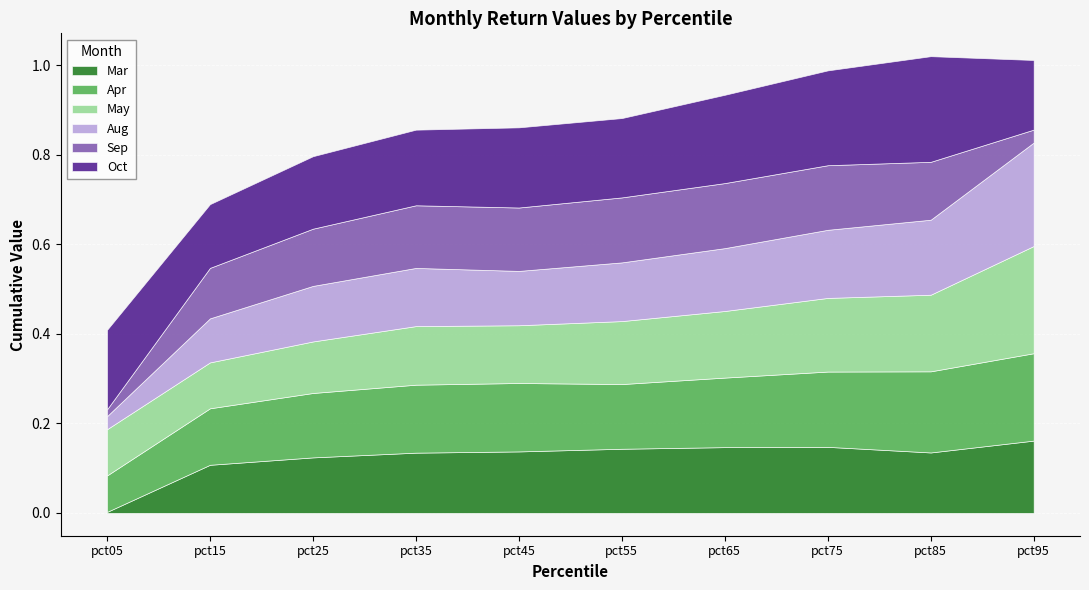

At how many categories does at least one series exceed 0?

10